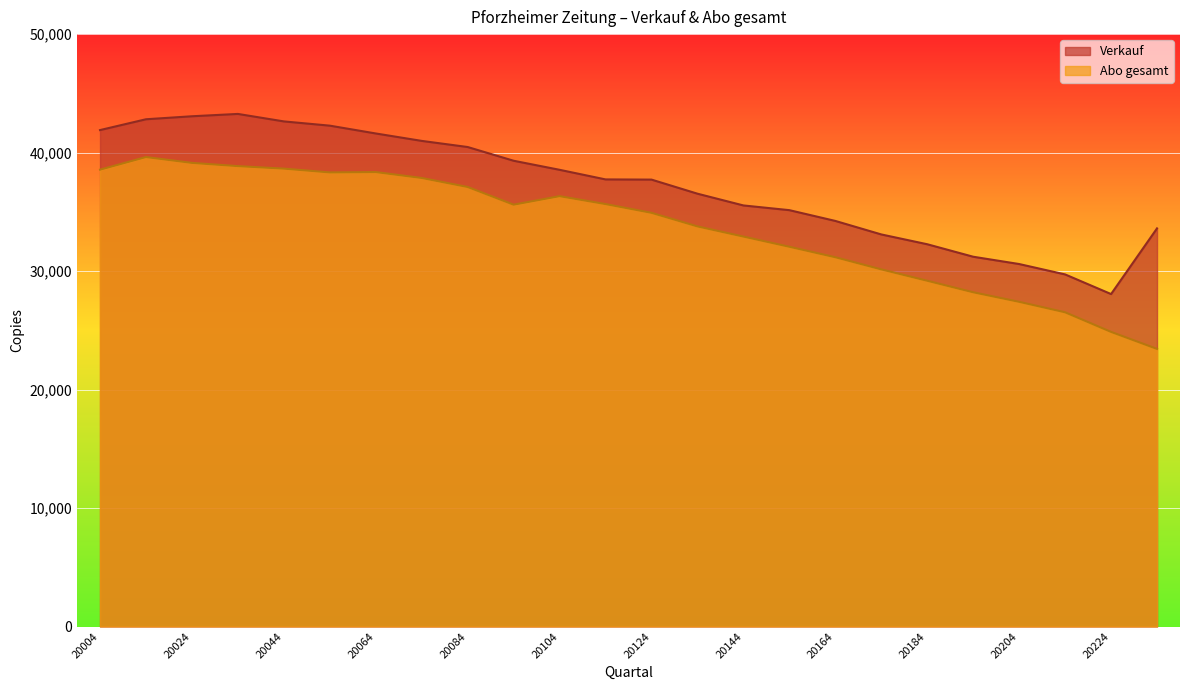

List the series in order of their peak value, lowest first.

Abo gesamt, Verkauf